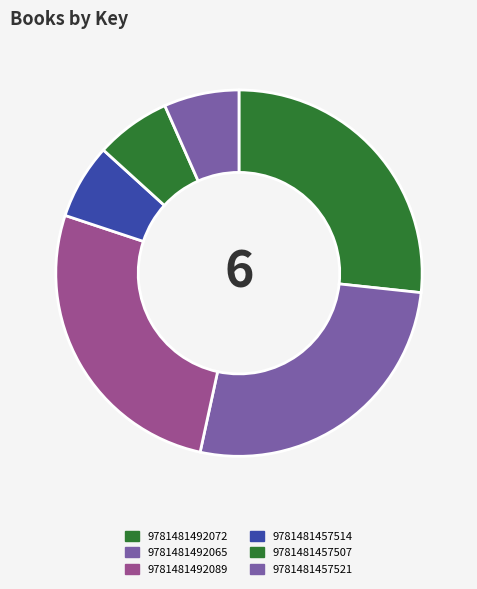

Count the number of slices in the pie.

6